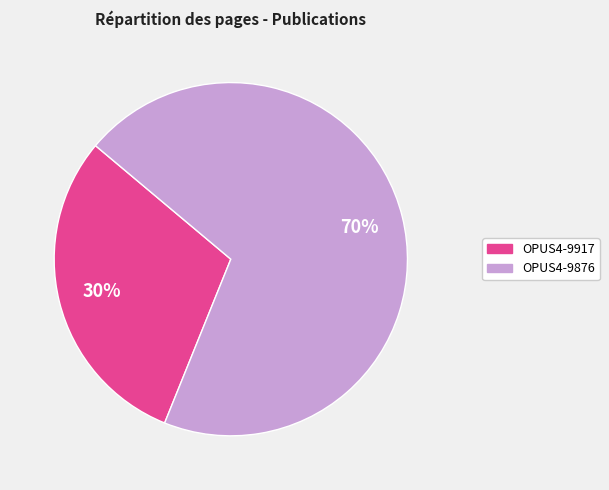

Which slice is the smallest?

OPUS4-9917